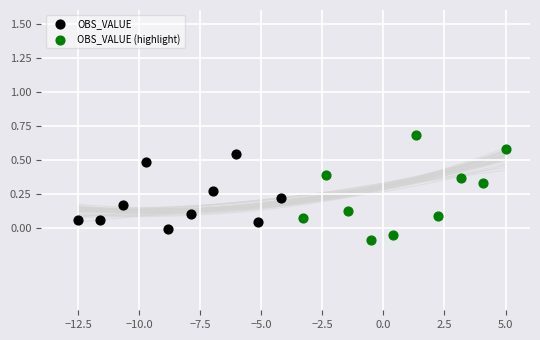

Which series contains the lowest Y value?

OBS_VALUE (highlight)